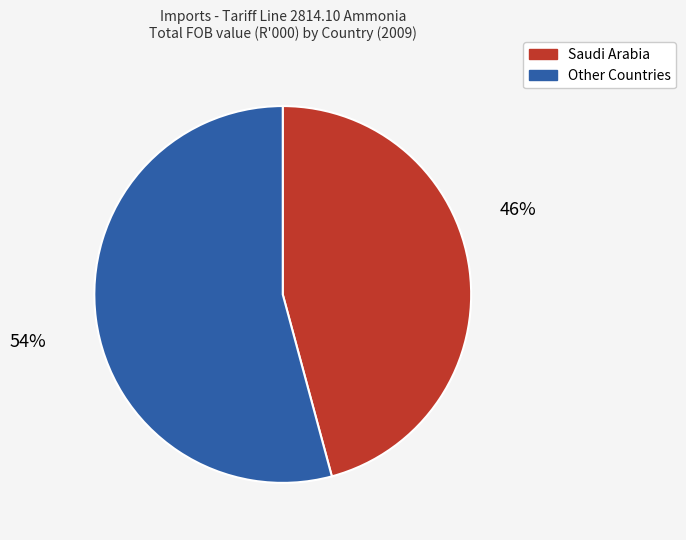

To the nearest percent, what is the difference between the largest and smallest slice percentages?

8%